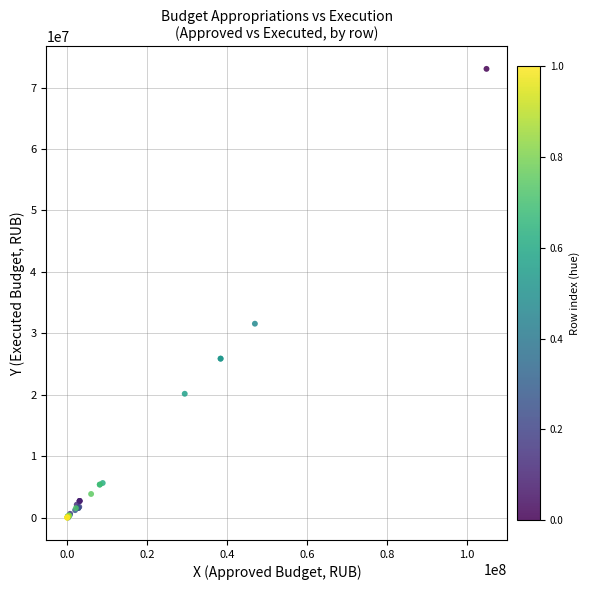

What Y value in the scatter plot is closest to 36527605?

31561877.8